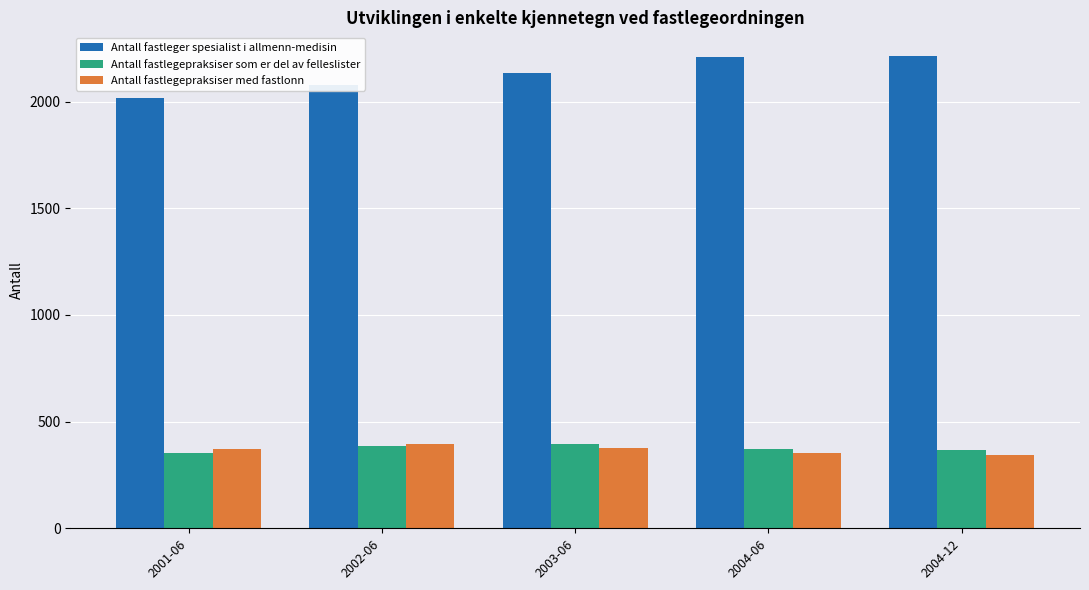

How many bars are there in each group?

3